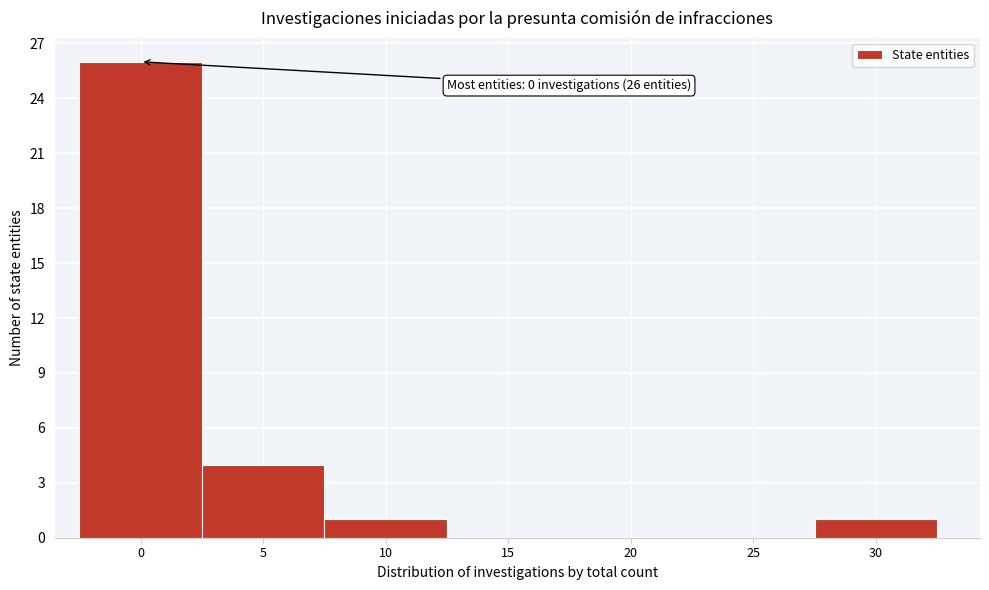

Reading right to left, list all the values displayed in this chart.

30=1	25=0	20=0	15=0	10=1	5=4	0=26